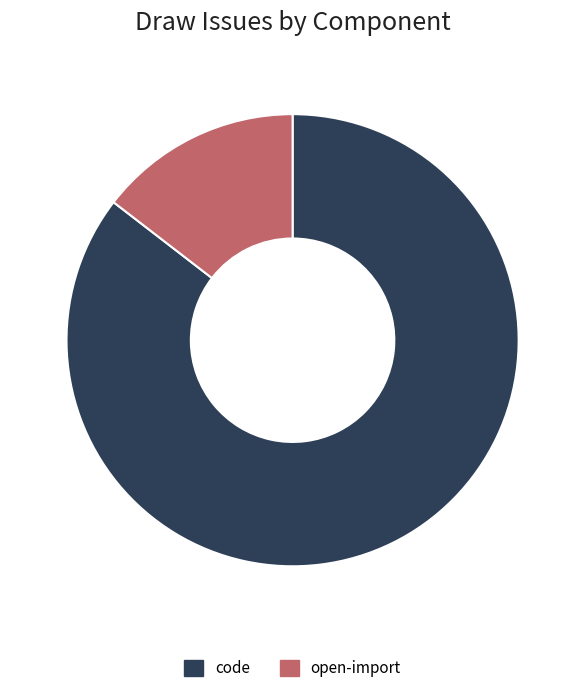

Approximately how many times larger is the value at code compared to open-import?

5.9